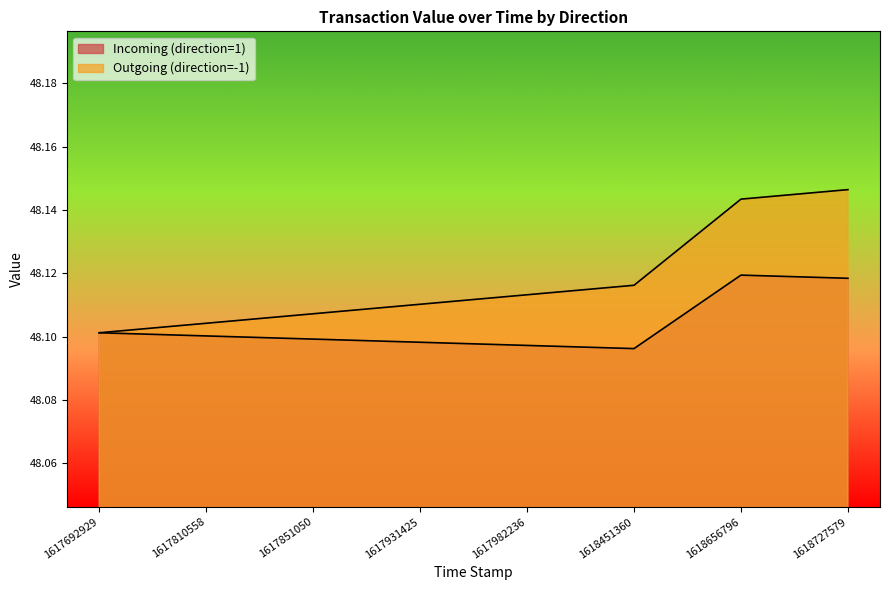

How many lines are shown in the chart?

2